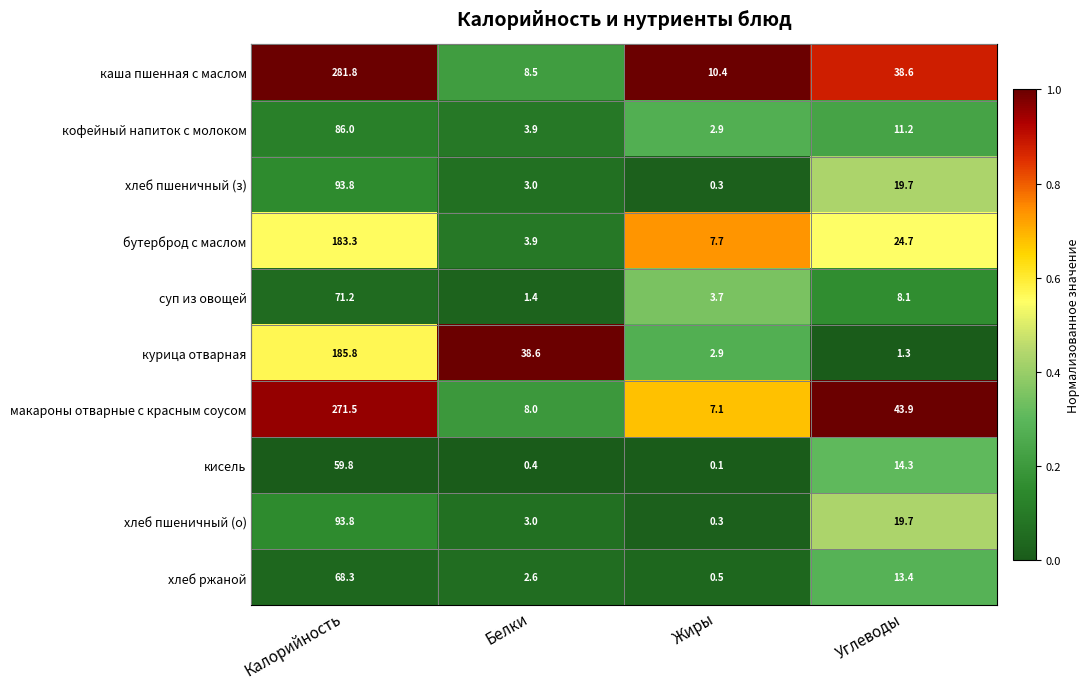

Which series has the largest total across all categories?

каша пшенная с маслом